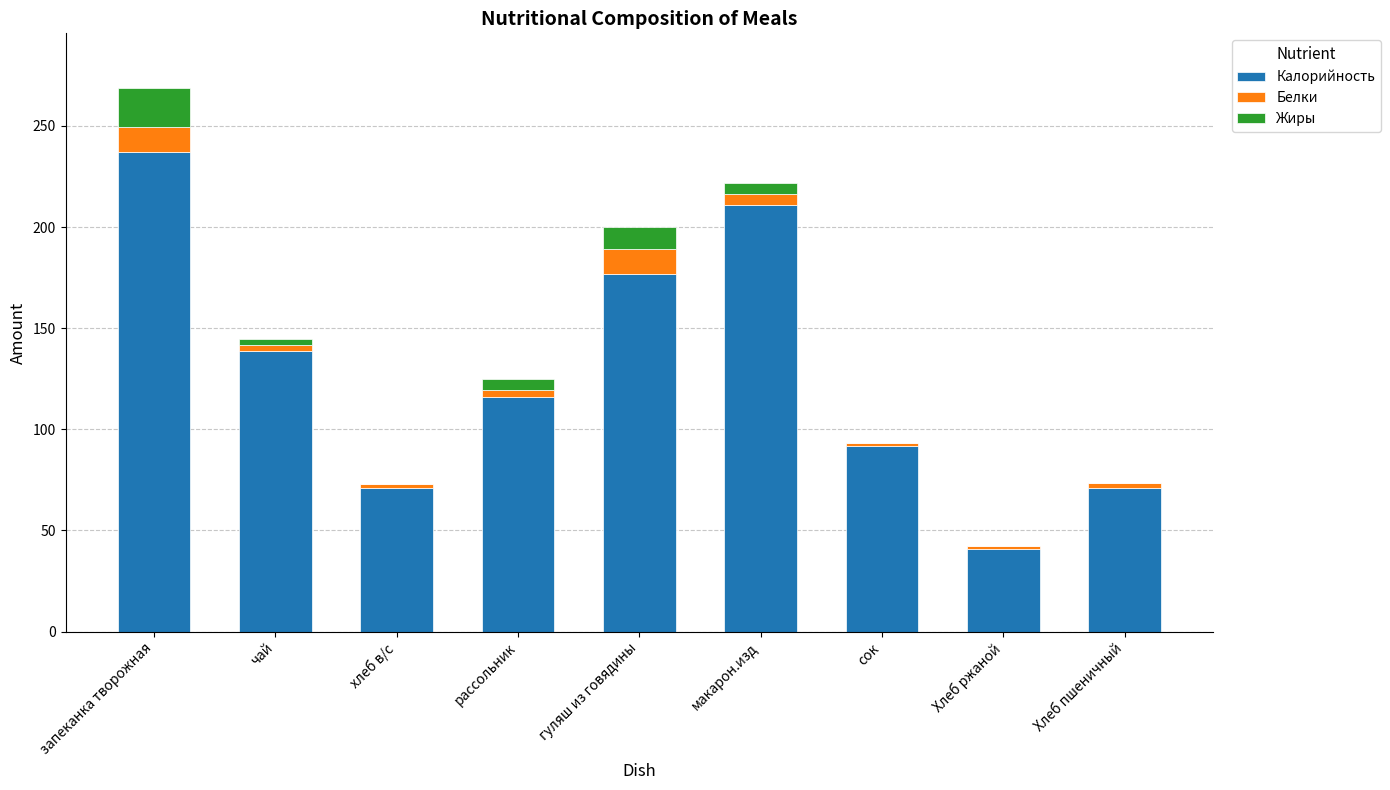

Is it true that Калорийность equals 71.0 at хлеб в/с?

True